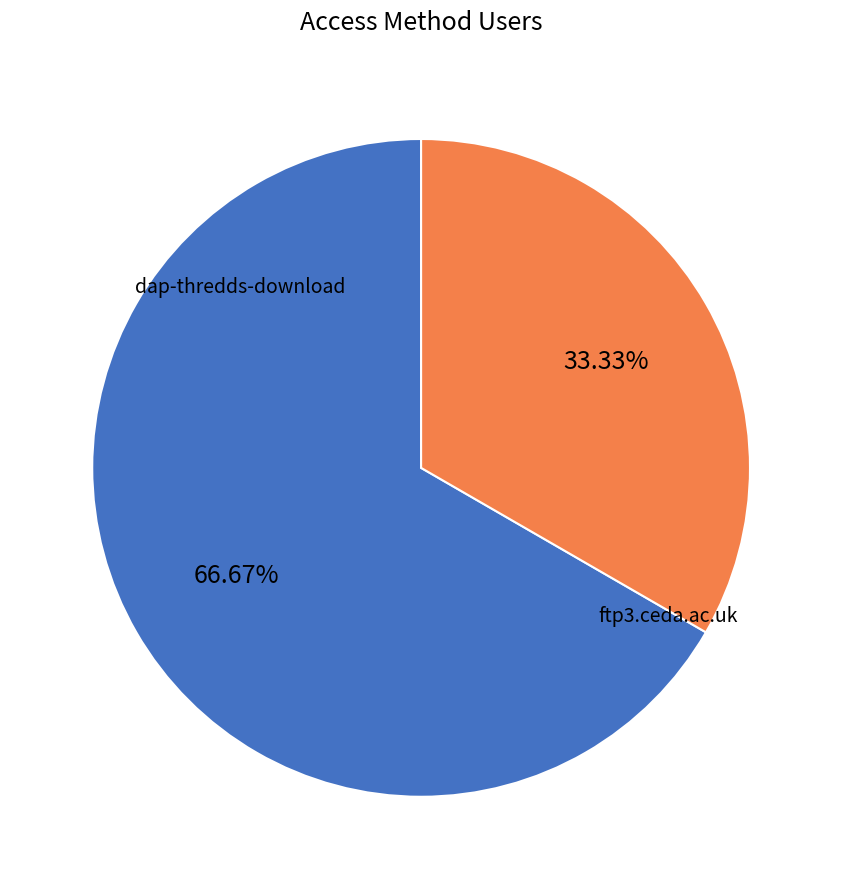

Does any single category account for the majority?

Yes